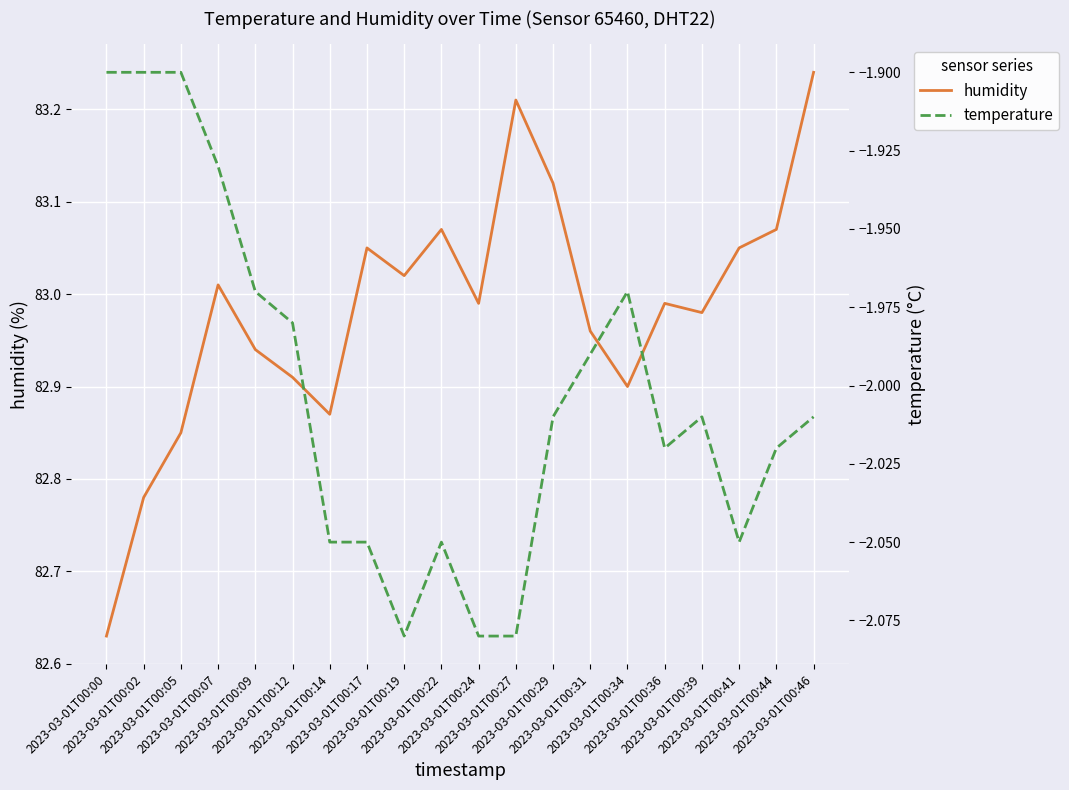

What is the average value of the temperature series?

-2.0